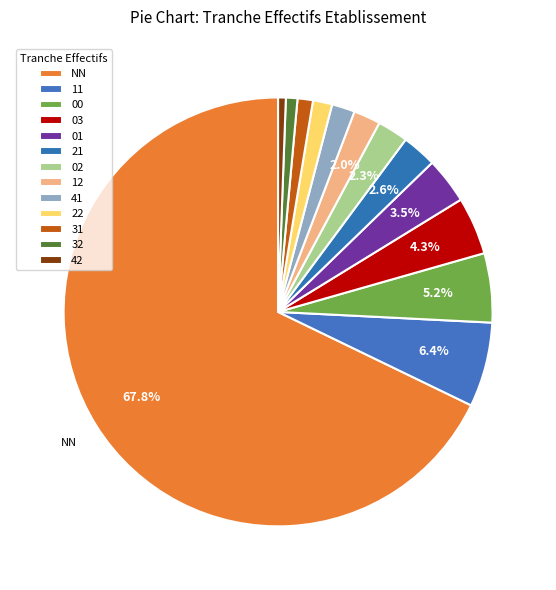

Count the number of slices in the pie.

13